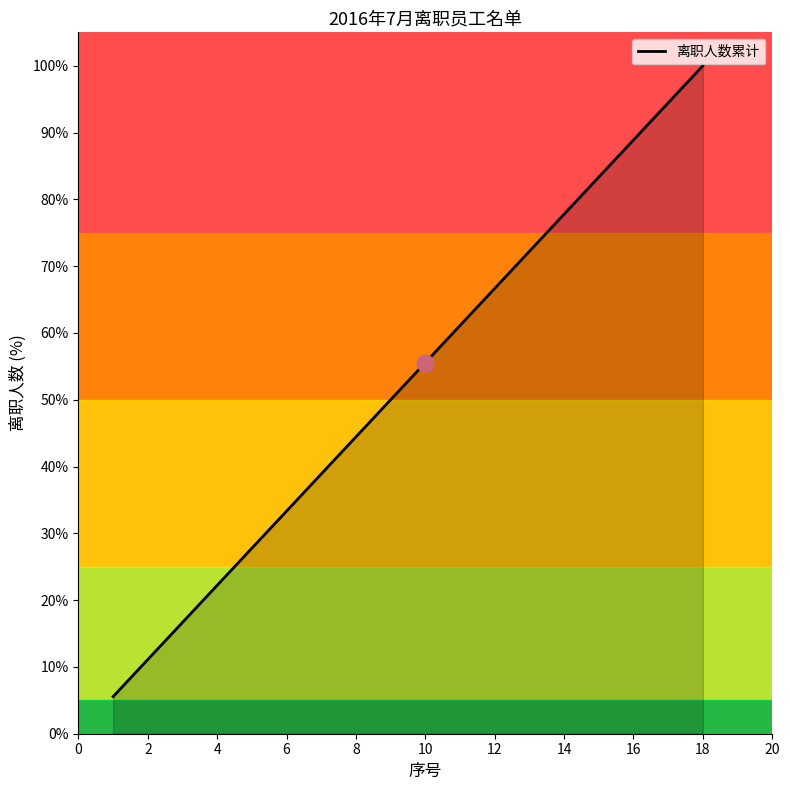

What is the smallest value displayed?

5.6